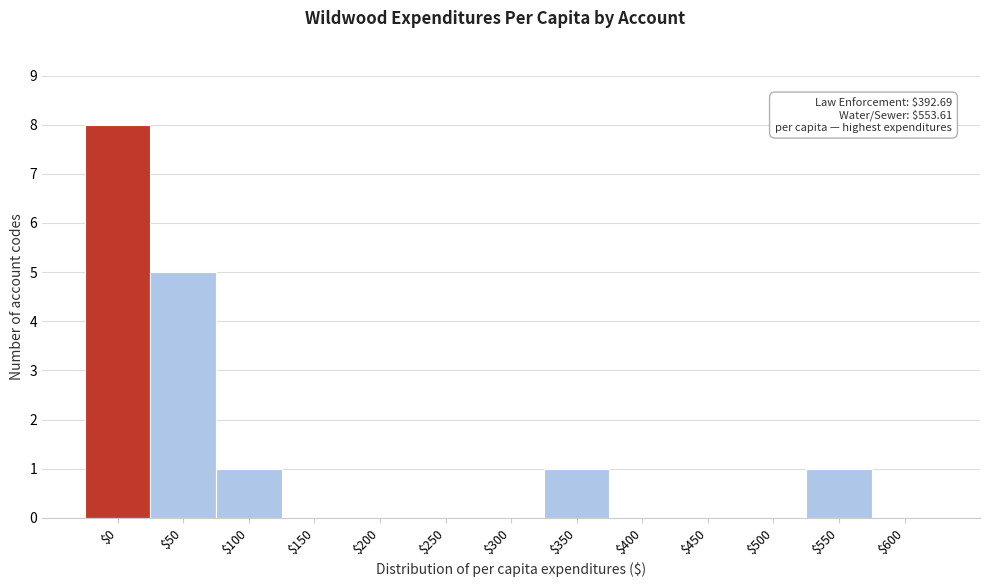

Is it true that the value at $500 is -4?

False